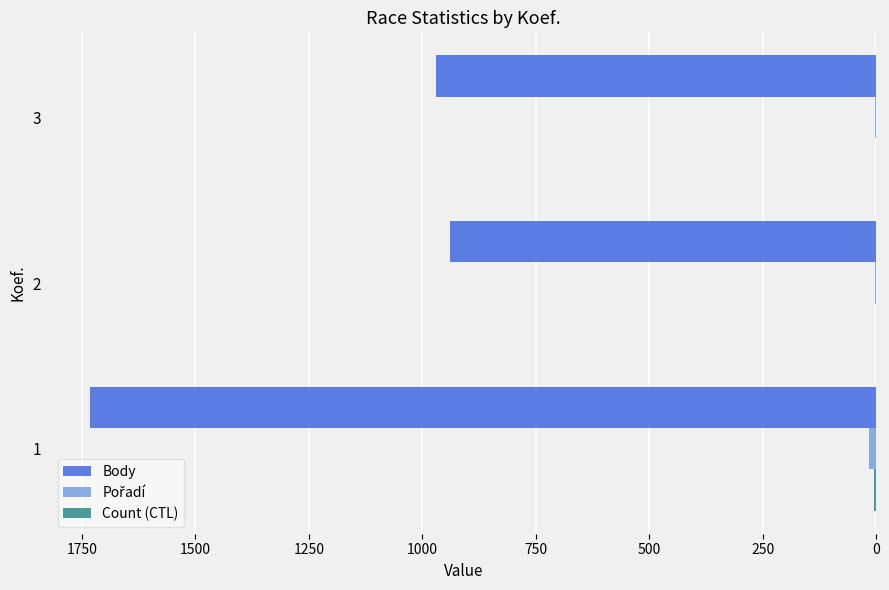

What is the maximum value for Body?

1732